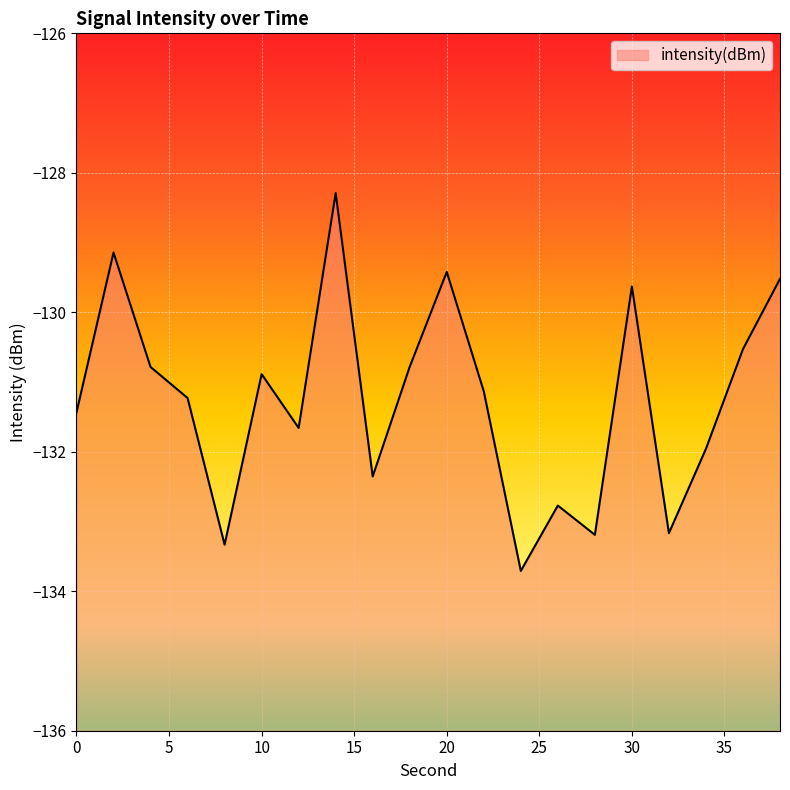

What is the difference between the values at 14 and 8?

5.0